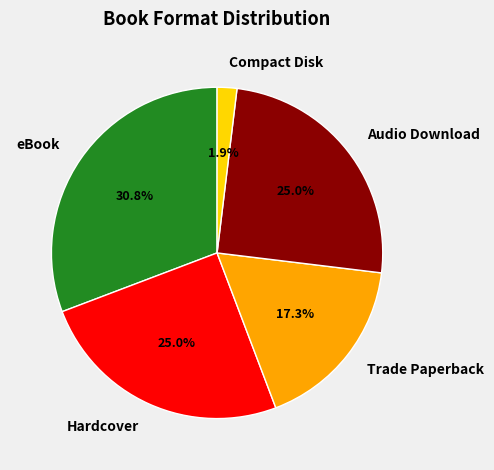

True or false: Hardcover accounts for 25% of the total.

True